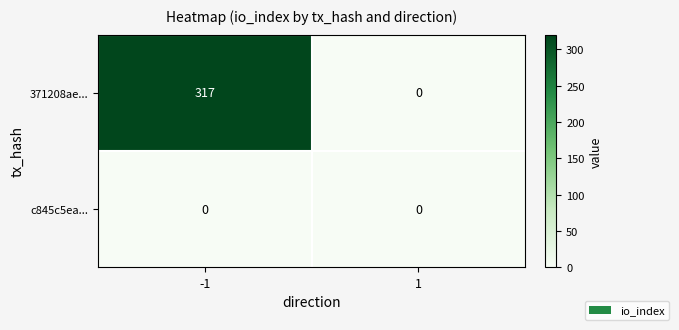

Between -1 and 1, which series saw the biggest shift?

371208ae...